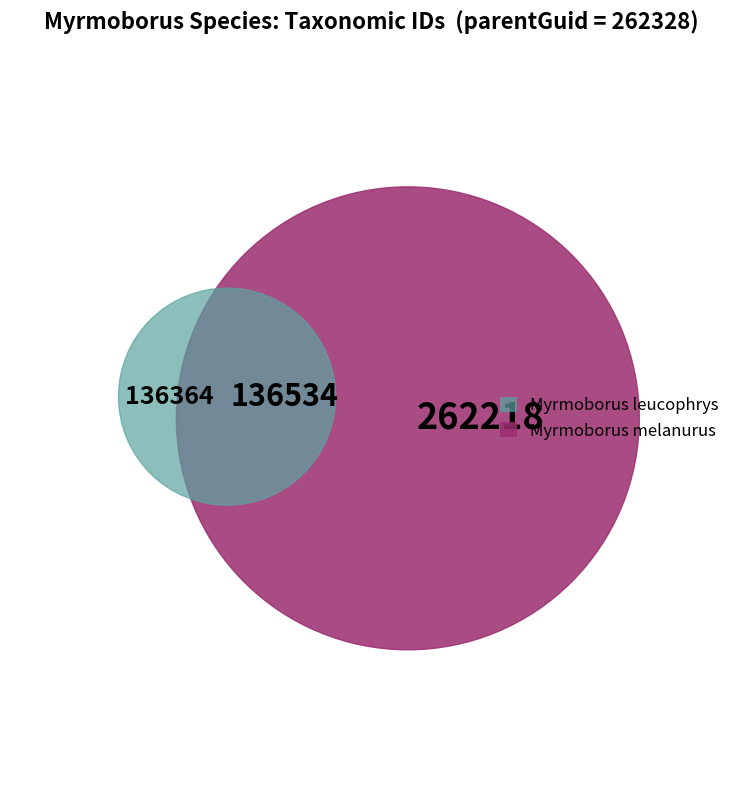

The Myrmoborus lugubris slice represents 25% of the pie. True or false?

False